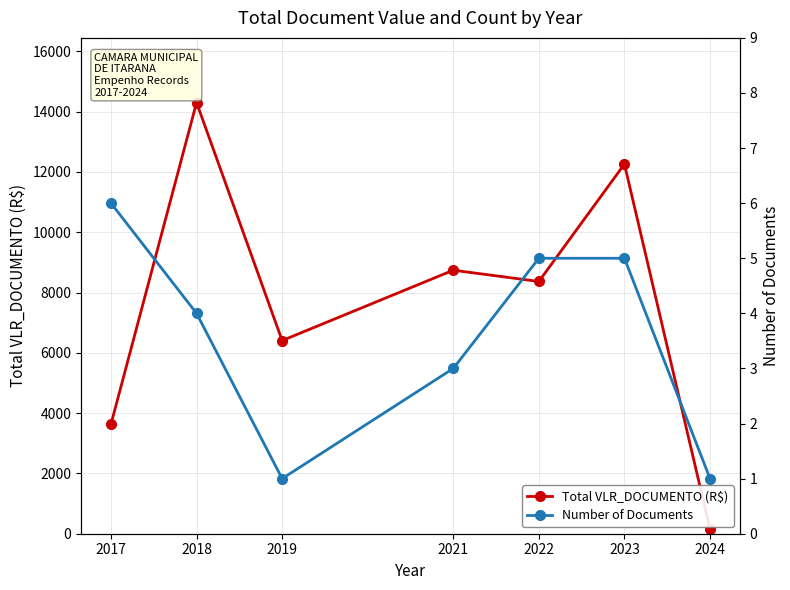

Read the Total VLR_DOCUMENTO (R$) value at 2024.

150.0